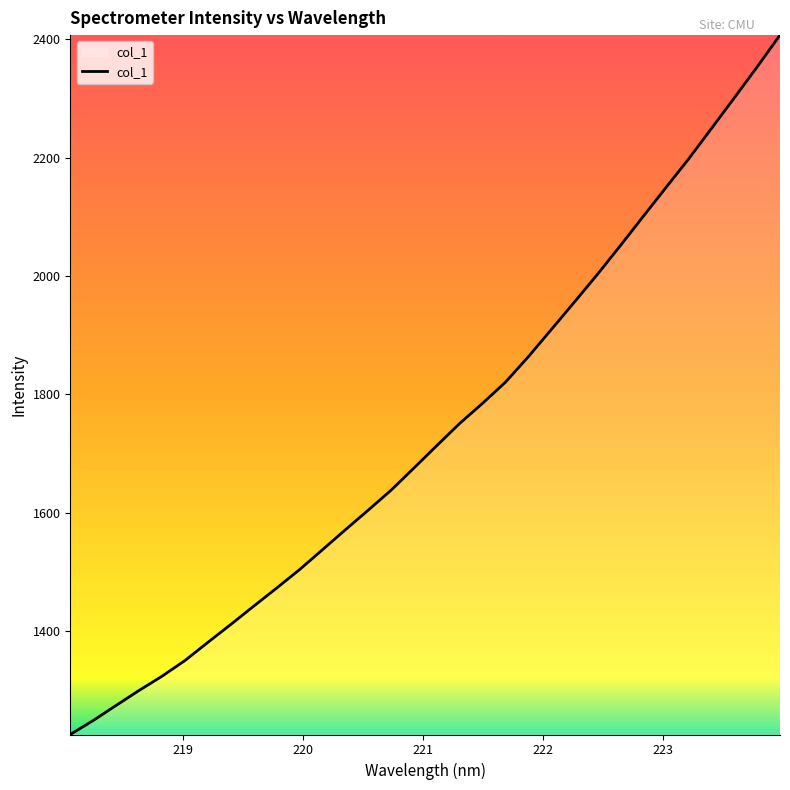

What is the difference between the maximum and minimum values?

1181.6